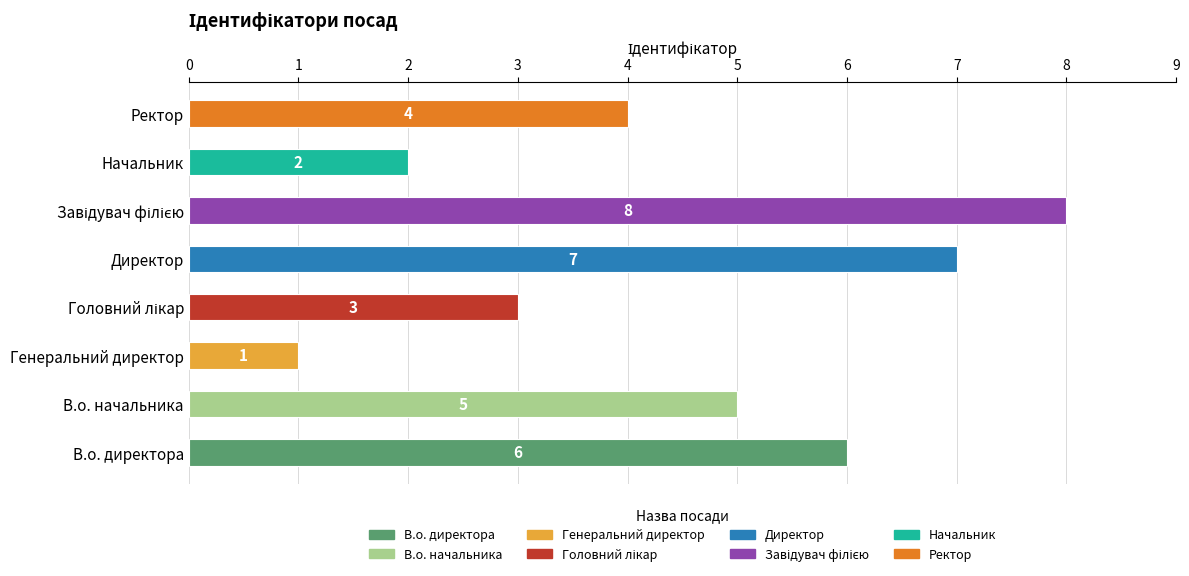

Does the chart contain any negative values?

No